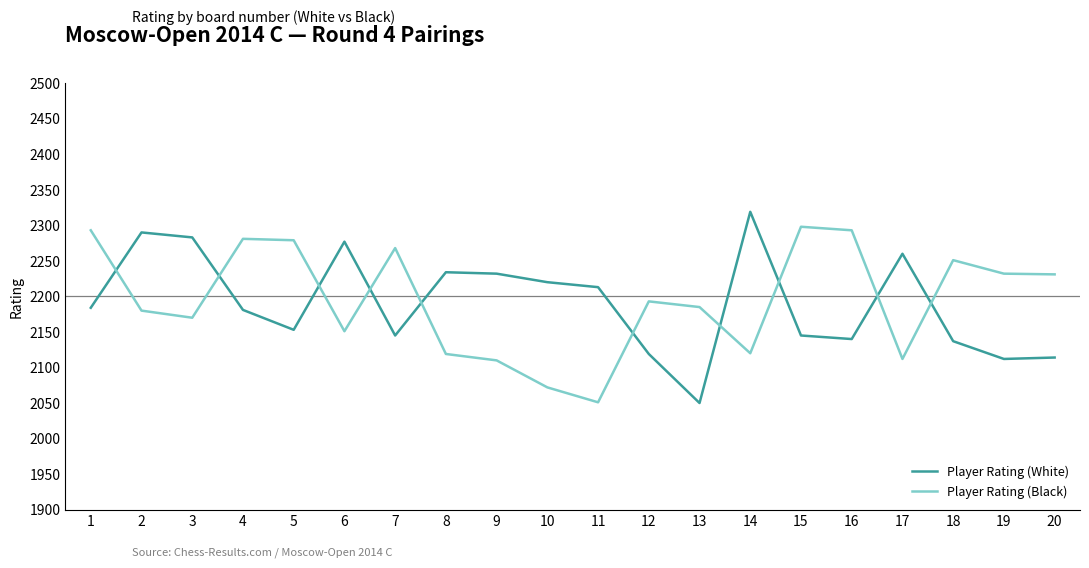

Between which two adjacent categories do Player Rating (White) and Player Rating (Black) first intersect?

1 and 2